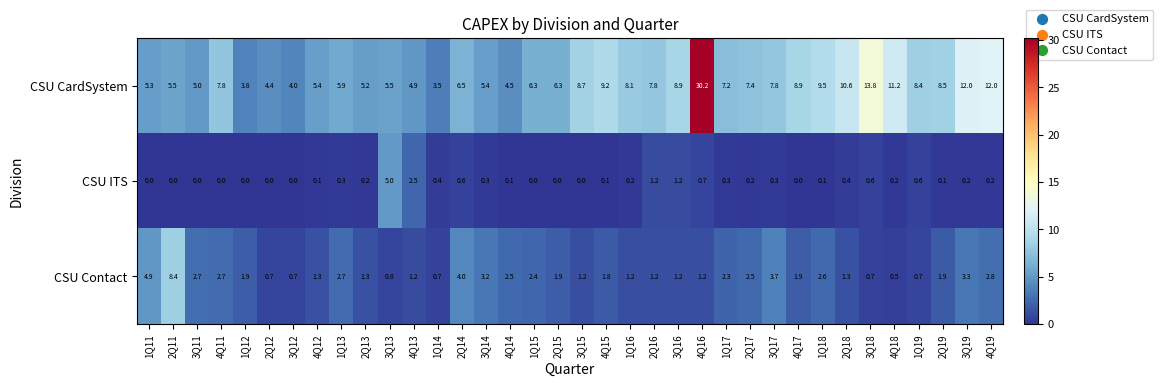

Is it true that CSU ITS equals 0.0 at 2Q12?

True